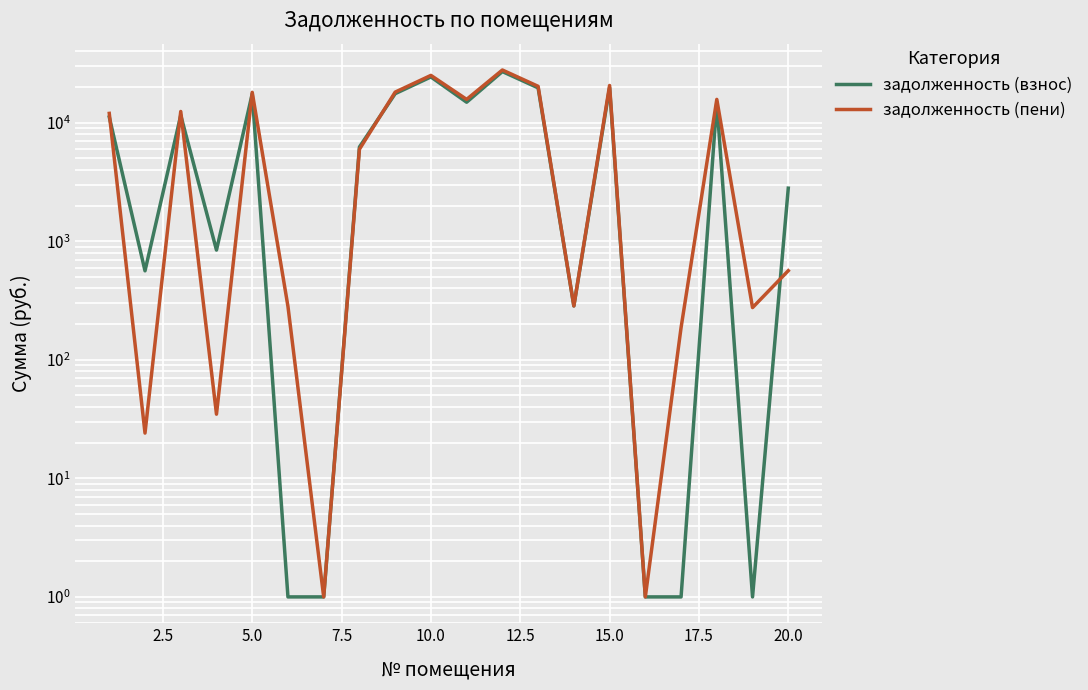

Which series has the largest range (max minus min)?

задолженность (пени)